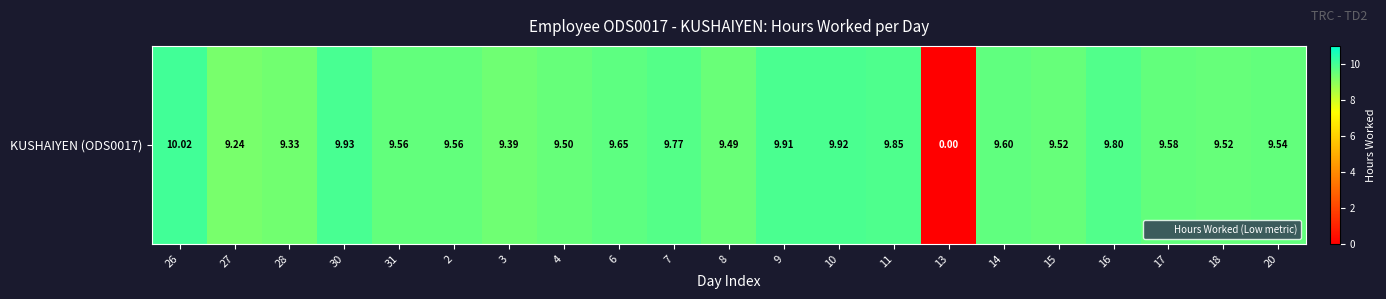

Rank the categories by value from highest to lowest.

26, 30, 10, 9, 11, 16, 7, 6, 14, 17, 31, 2, 20, 15, 18, 4, 8, 3, 28, 27, 13